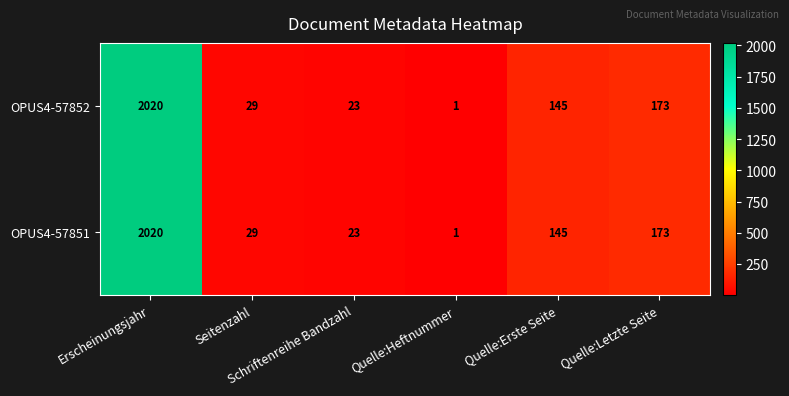

What is the difference between the maximum and minimum values in the OPUS4-57851 series?

2019